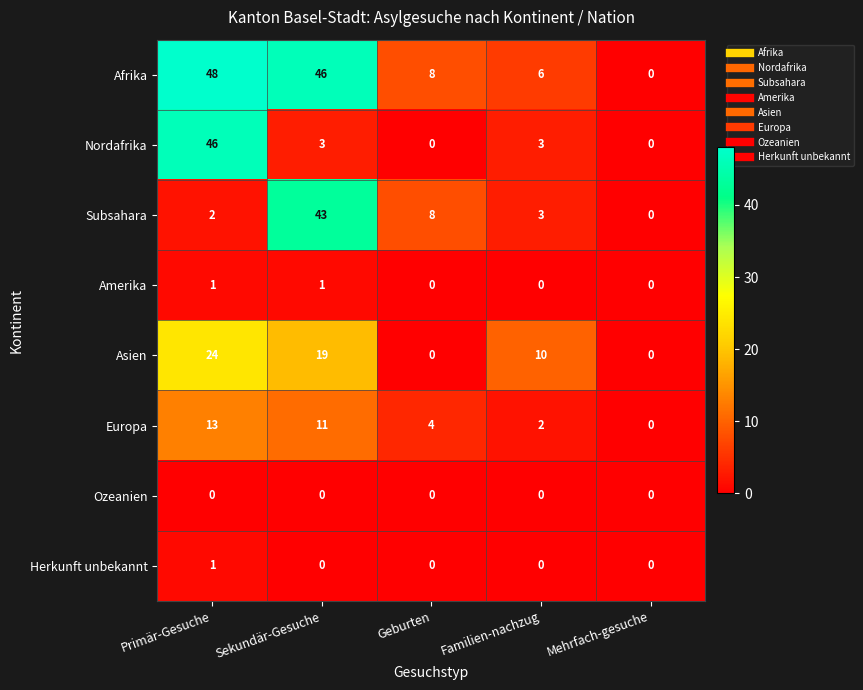

What is the average value of the Europa series?

6